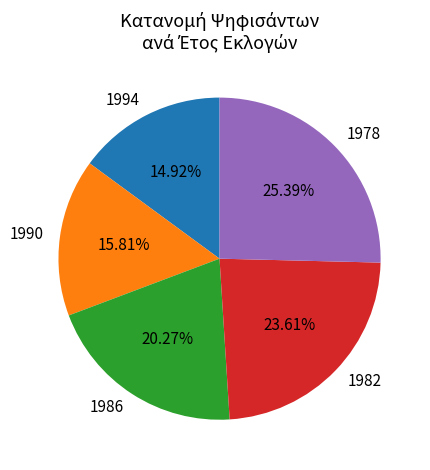

To the nearest percent, what is the average slice percentage?

20%